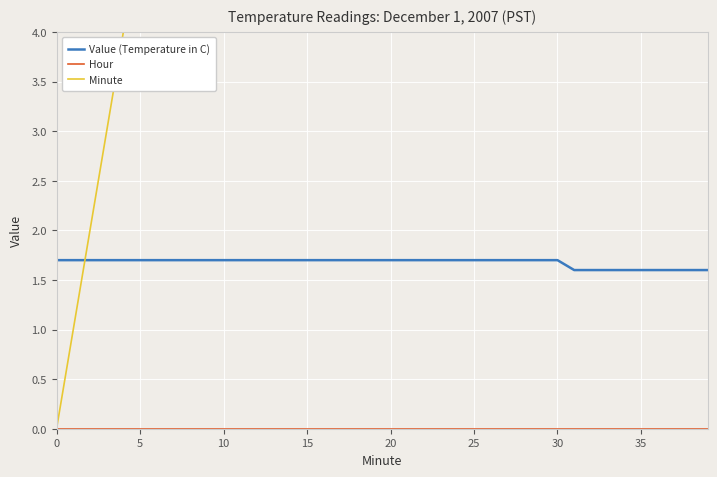

True or false: Value (Temperature in C) and Hour cross at least once.

False